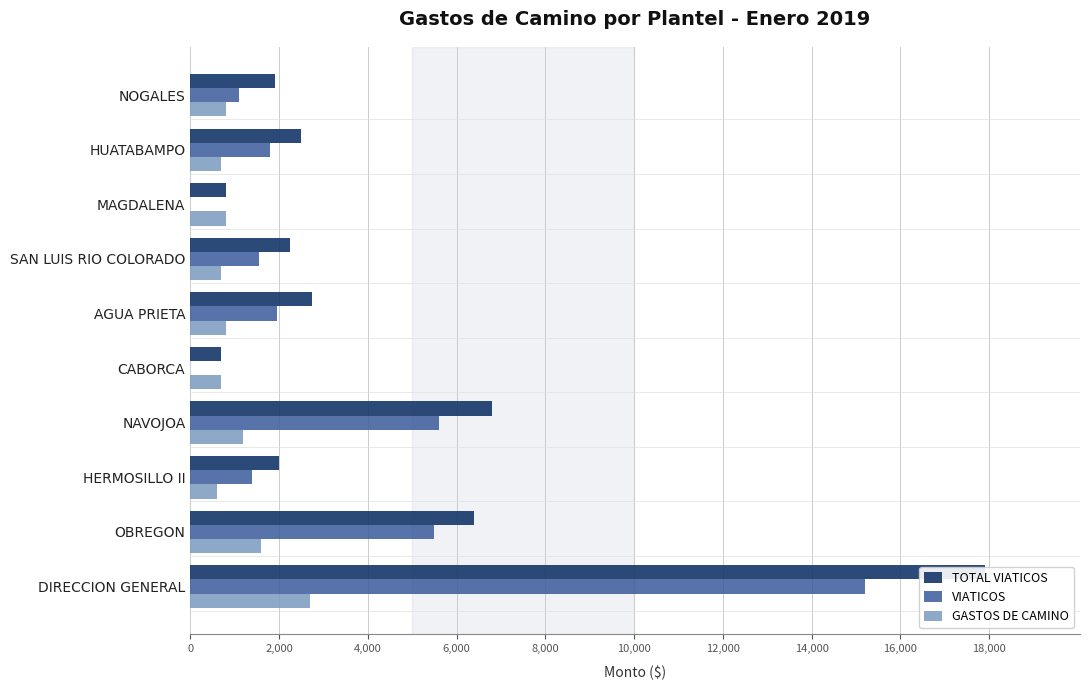

Which series has the largest total across all categories?

TOTAL VIATICOS